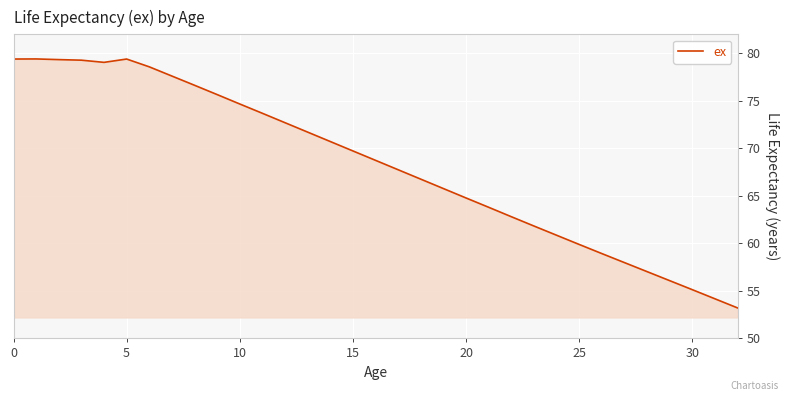

What is the greatest value displayed?

79.4